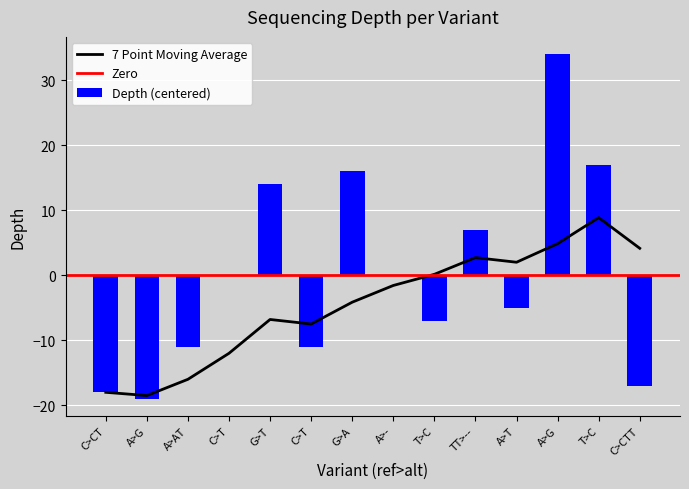

At which label does the data first exceed 0?

G>T